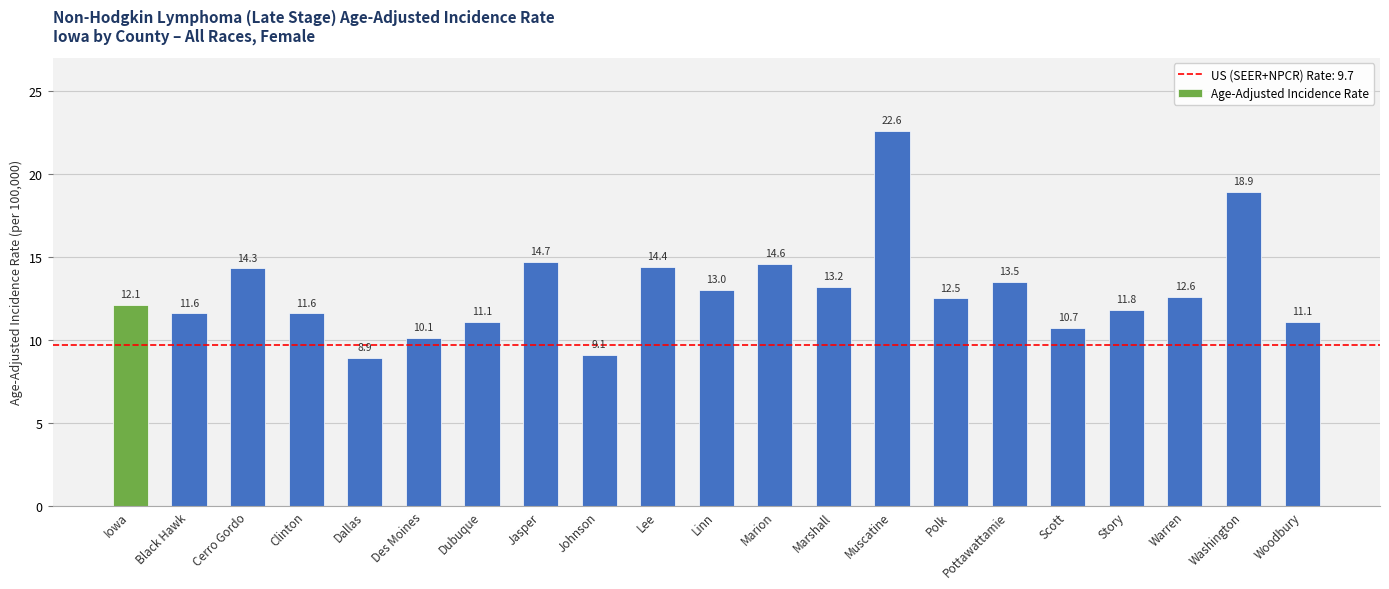

Reading left to right, extract all data points from this chart.

12.1	11.6	14.3	11.6	8.9	10.1	11.1	14.7	9.1	14.4	13.0	14.6	13.2	22.6	12.5	13.5	10.7	11.8	12.6	18.9	11.1